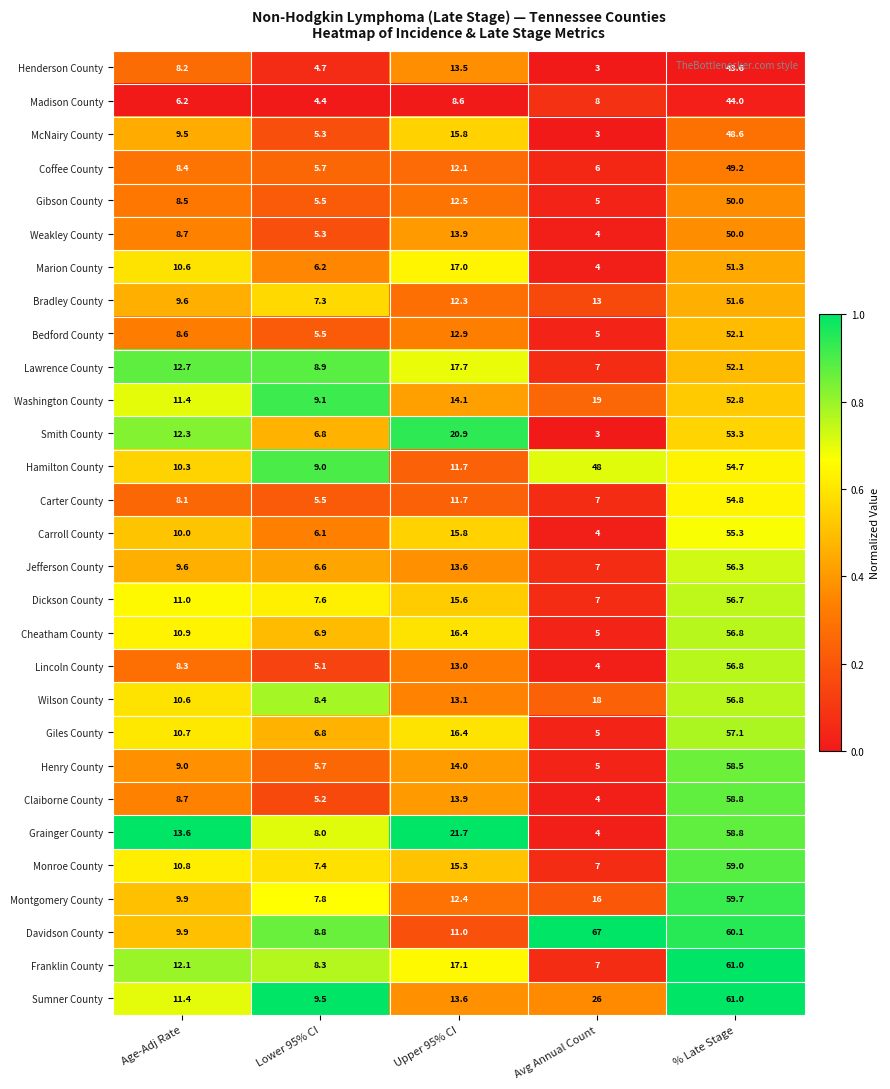

Which category has the lowest value across all series?

Avg Annual Count